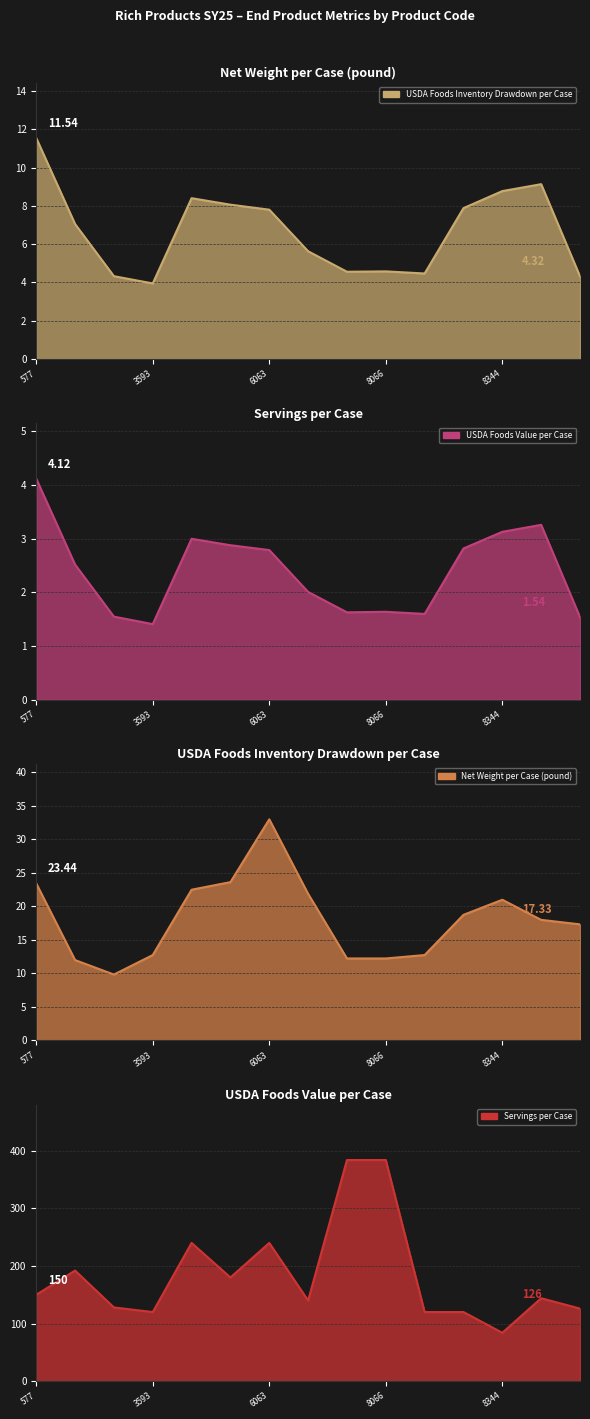

What is the value of the Net Weight per Case (pound) point at the 14th from the left?

18.0